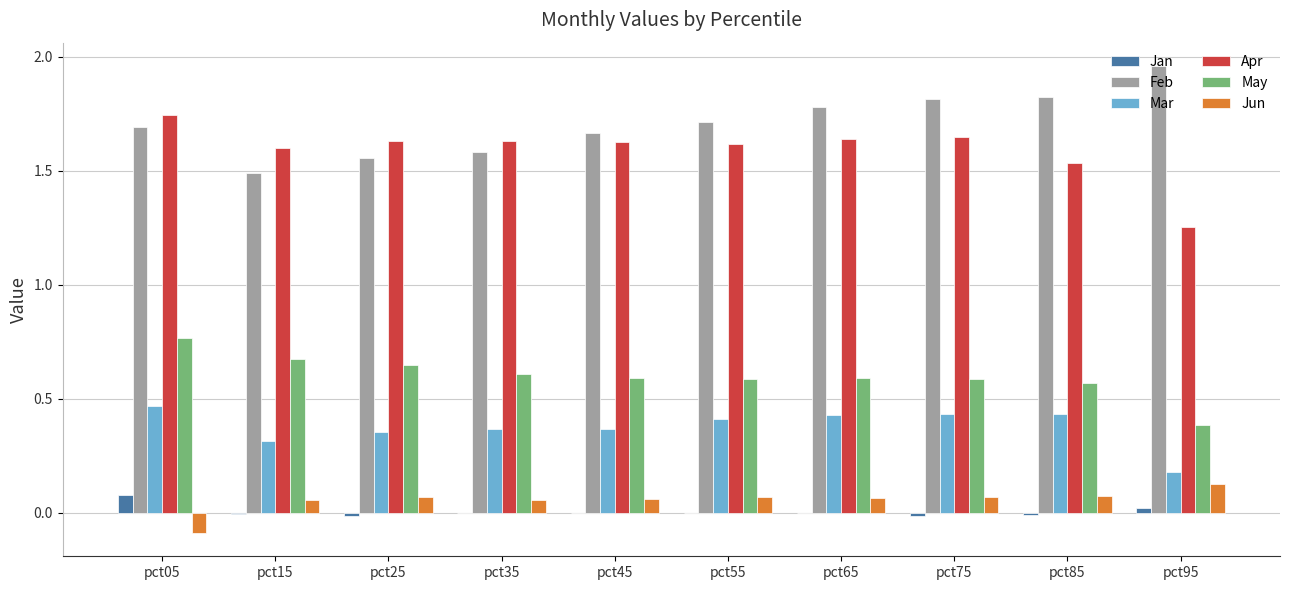

What is the sum of all Feb values?

17.1